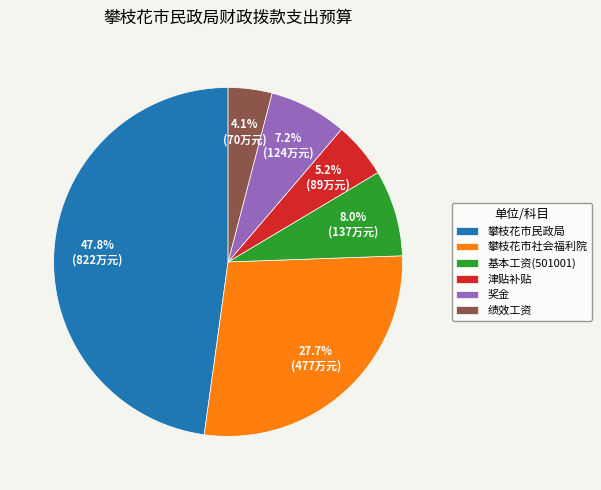

Do 基本工资(501001) and 攀枝花市社会福利院 together represent more than half of the pie?

No